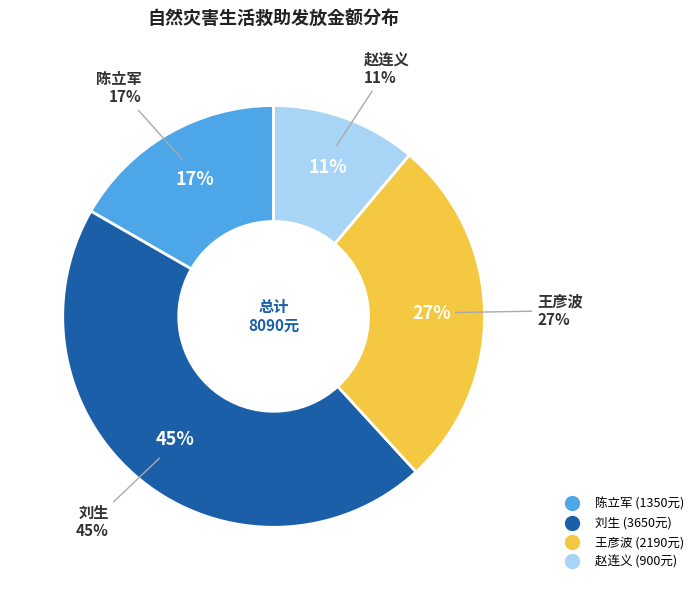

Does any single category account for the majority?

No